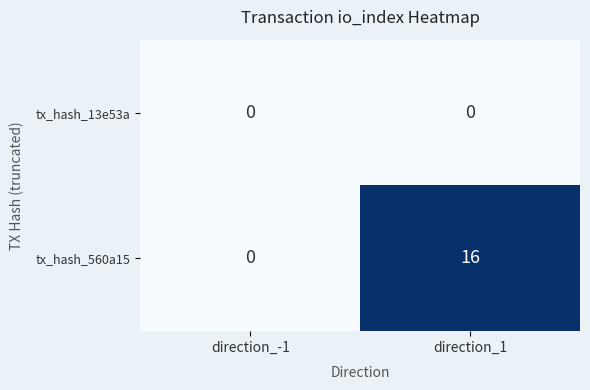

At direction_1, list the series in order from largest to smallest.

tx_hash_560a15, tx_hash_13e53a